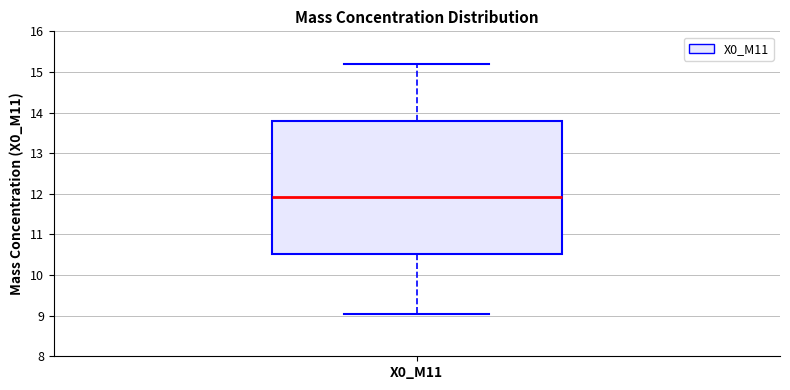

Transcribe this box plot: give where the median line is, the range the box spans, and where the two whiskers end, as read against the y-axis. The values are not printed on the chart, so give them approximately, as read against the axis.

median 11.9, box 10.5 to 13.8, whiskers 9.1 to 15.2